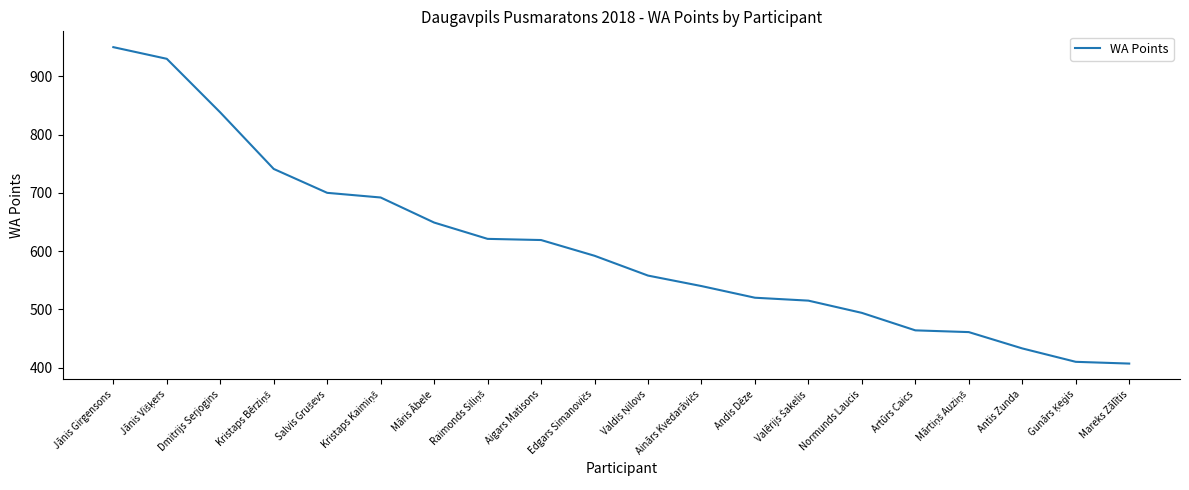

What is the change in value from Aigars Matisons to Mareks Zālītis?

-212